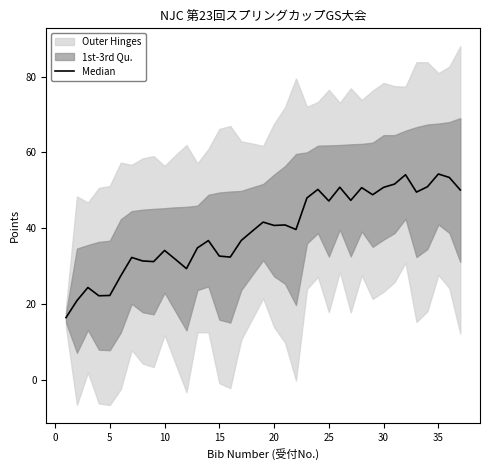

What is the value of the 28th point from the left?

50.7